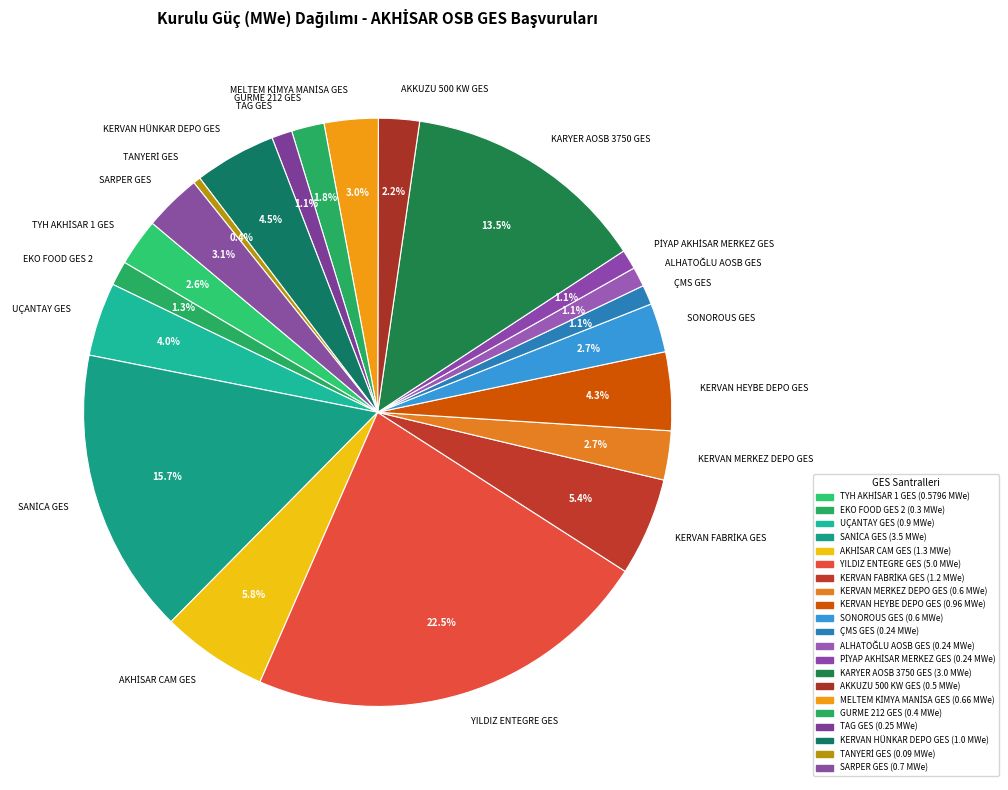

What percentage is NOT represented by KERVAN HEYBE DEPO GES?

95.7%